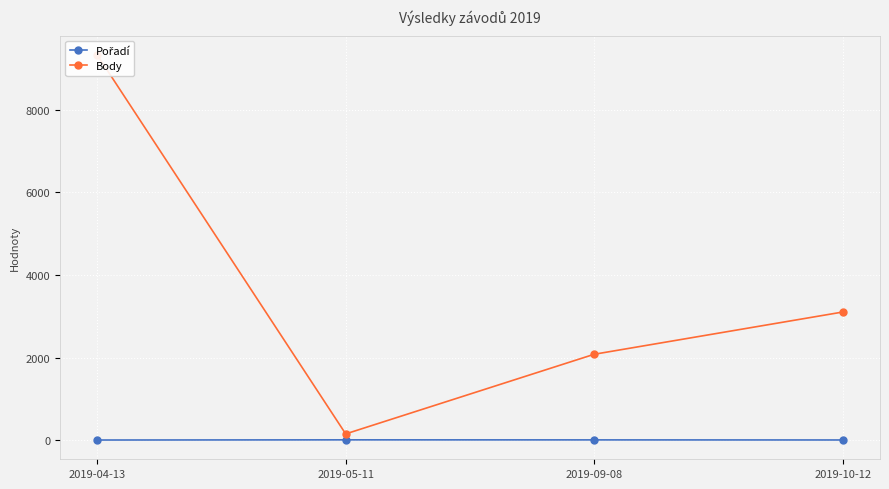

True or false: Body and Pořadí cross at least once.

False